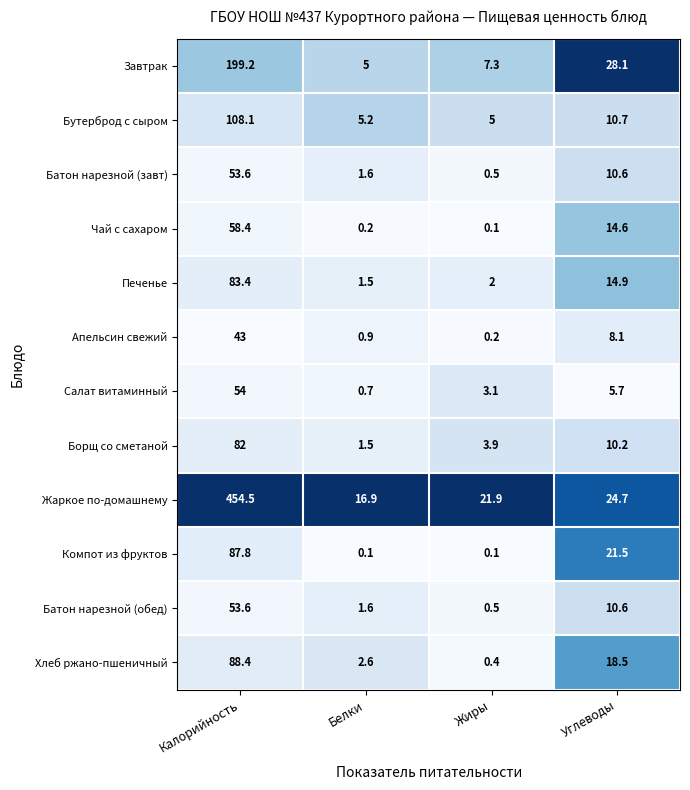

At which label does Чай с сахаром first exceed 14?

Калорийность